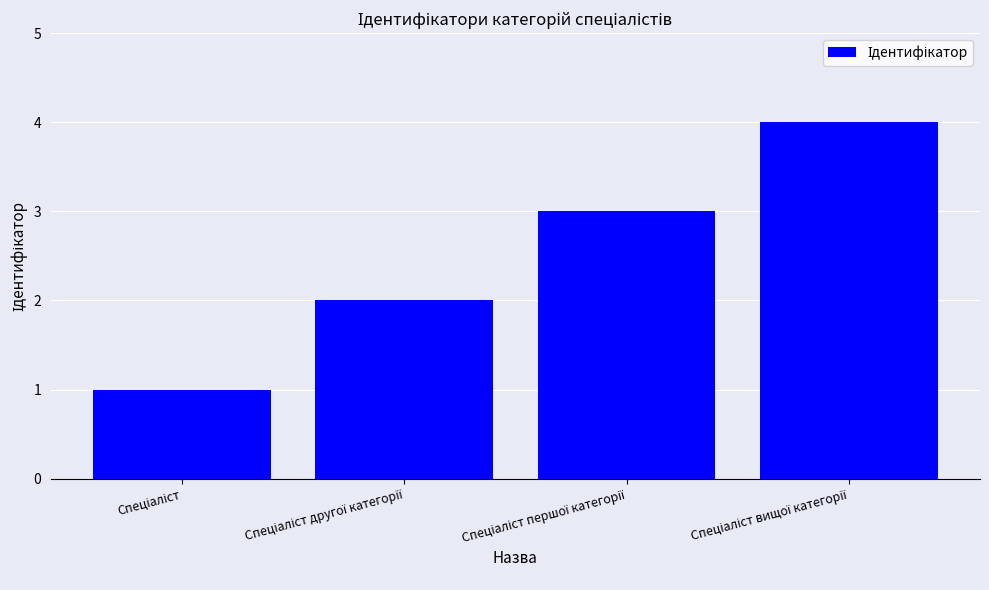

Count the number of data series in this chart.

1